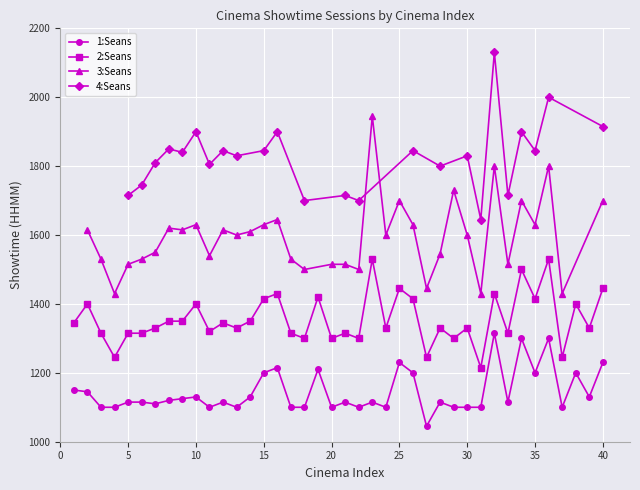

What is the sum of the 1:Seans values at 38 and 27?

2245